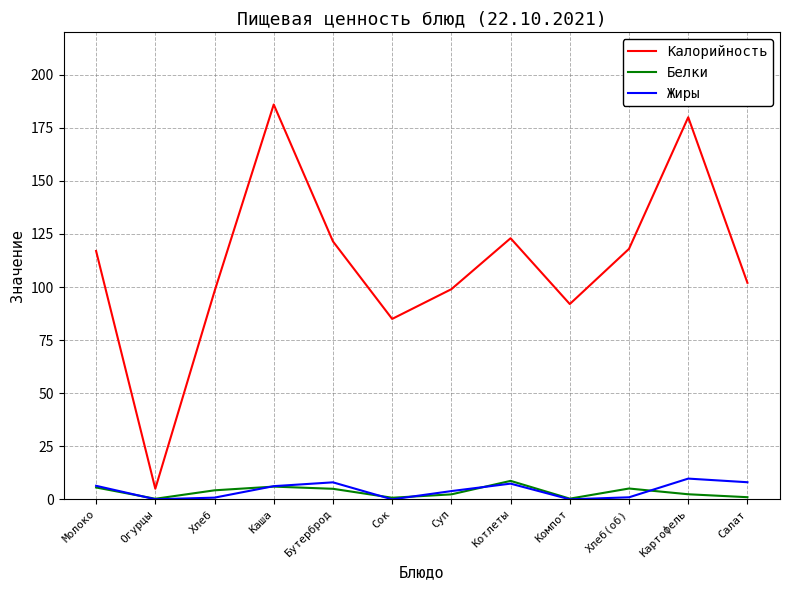

True or false: Жиры and Калорийность intersect in this chart.

False